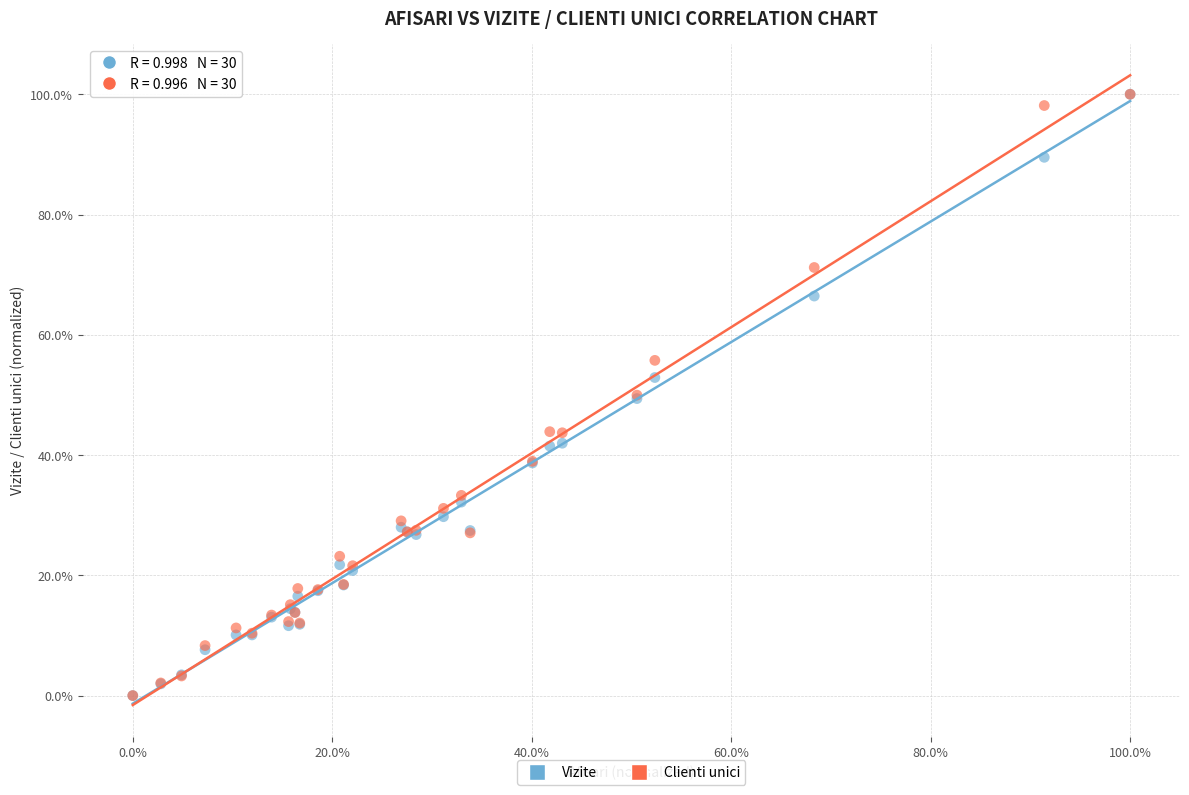

What are all the series names shown in the legend?

Vizite, Clienti unici